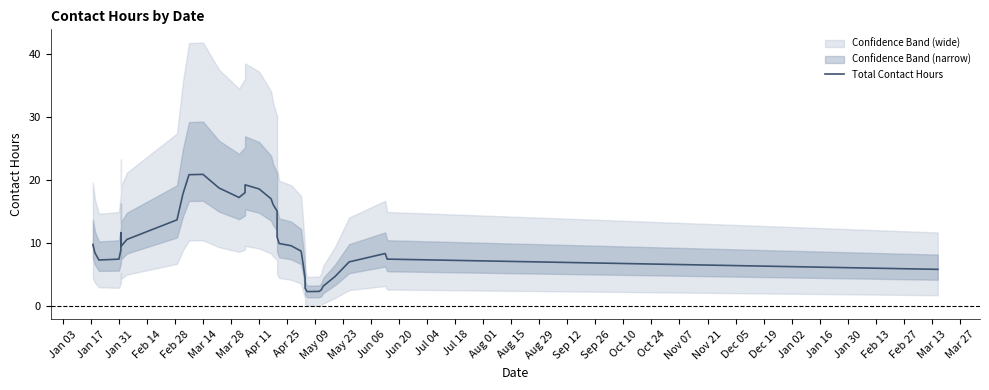

Where is the first local minimum?

Jan 31